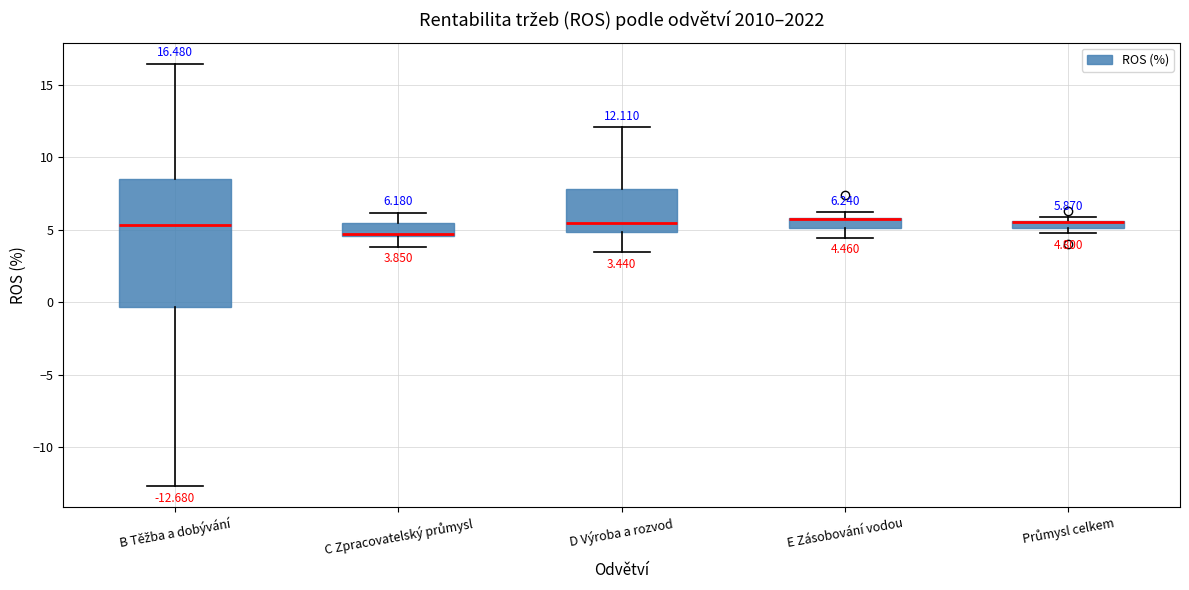

Comparing the boxes themselves (not the whiskers), which one is the tallest?

B Těžba a dobývání